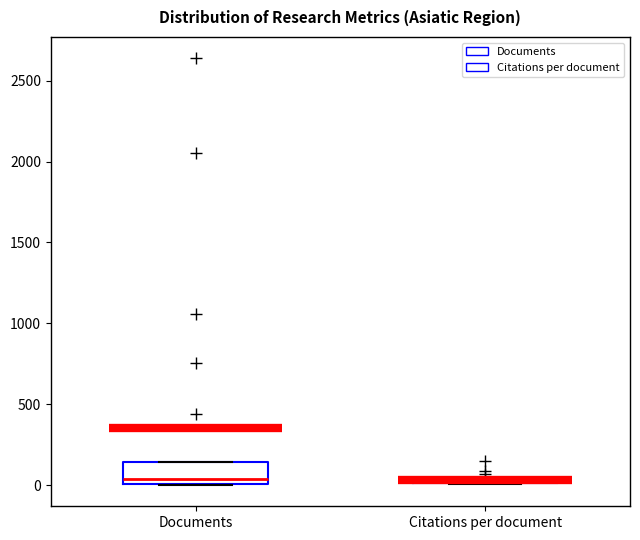

Where is the upper edge of the box for Citations per document on the y-axis? The values are not printed on the chart, so give them approximately, as read against the axis.

50